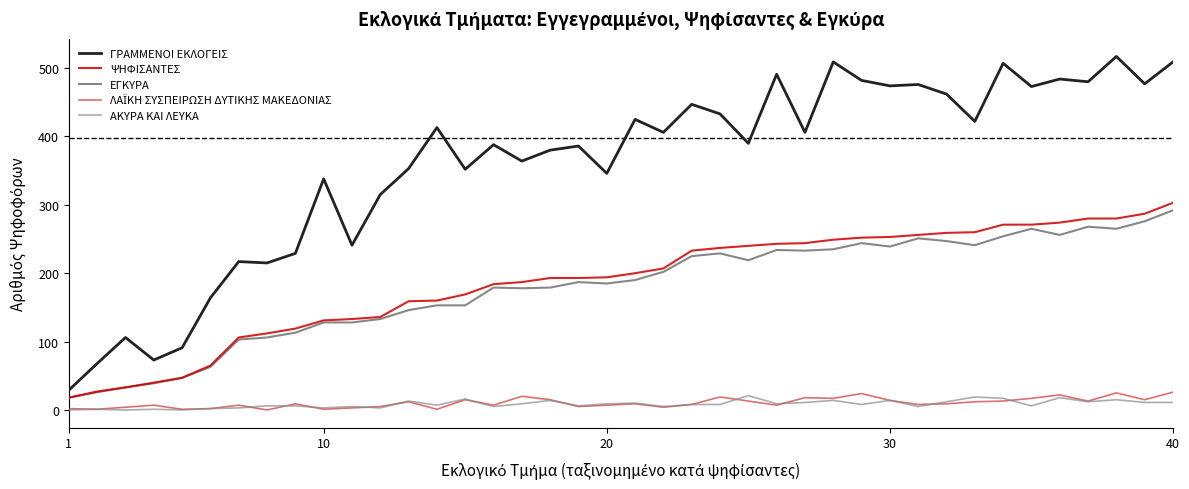

Which series has the largest range (max minus min)?

ΓΡΑΜΜΕΝΟΙ ΕΚΛΟΓΕΙΣ